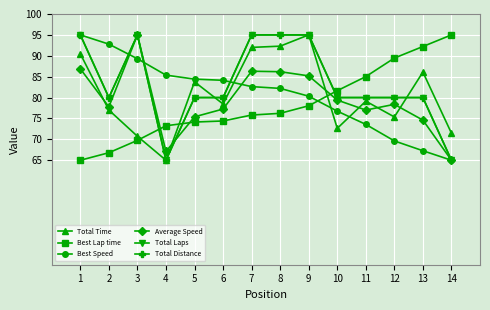

At 8, list the series in order from largest to smallest.

Total Laps, Total Distance, Total Time, Average Speed, Best Speed, Best Lap time